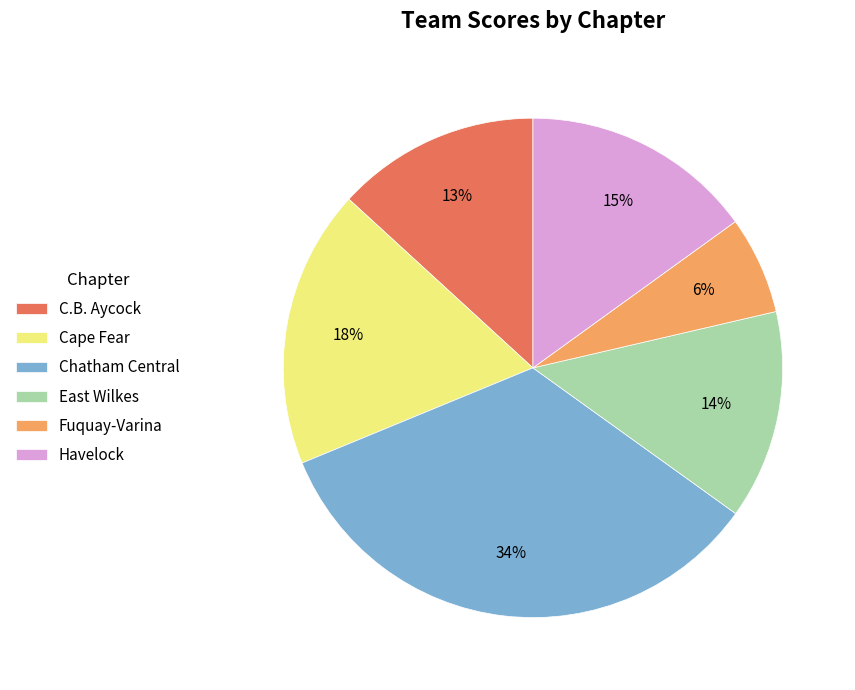

Is there a majority slice in this chart?

No